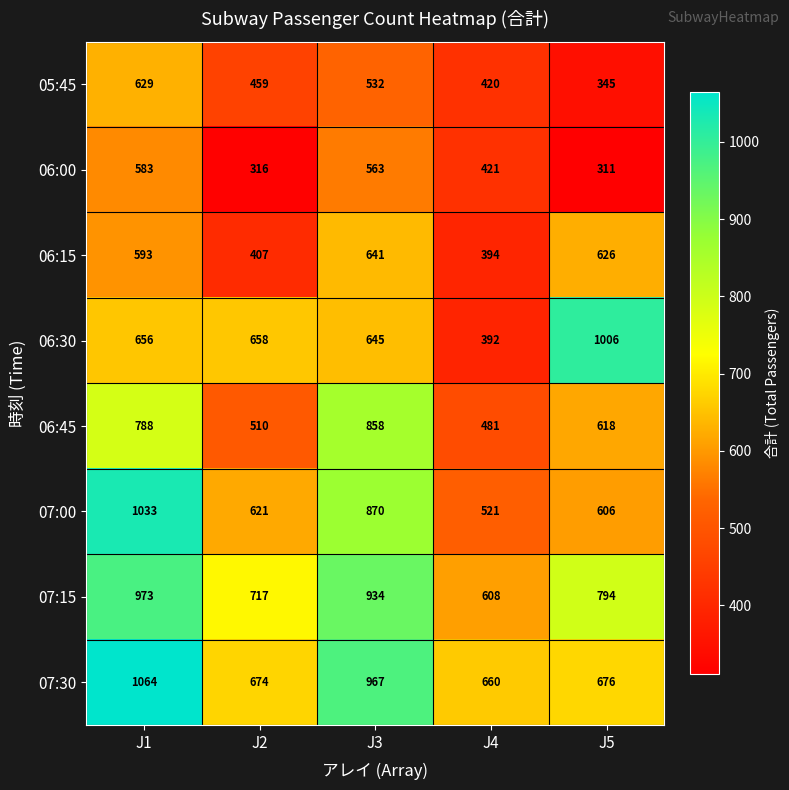

What is the maximum value shown in the chart?

1064